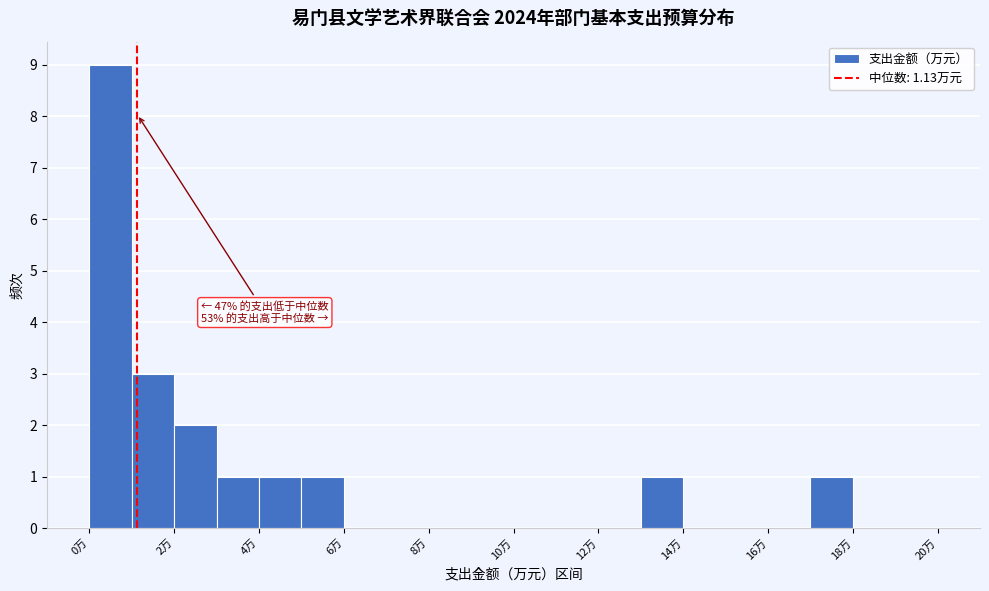

Which range on the x-axis has the tallest bar?

0 to 1